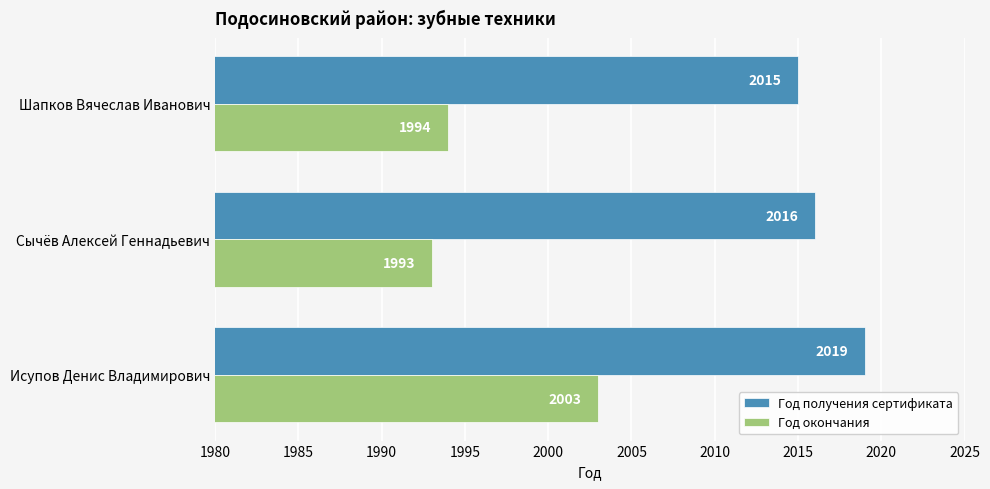

What is the maximum value shown in the chart?

2019